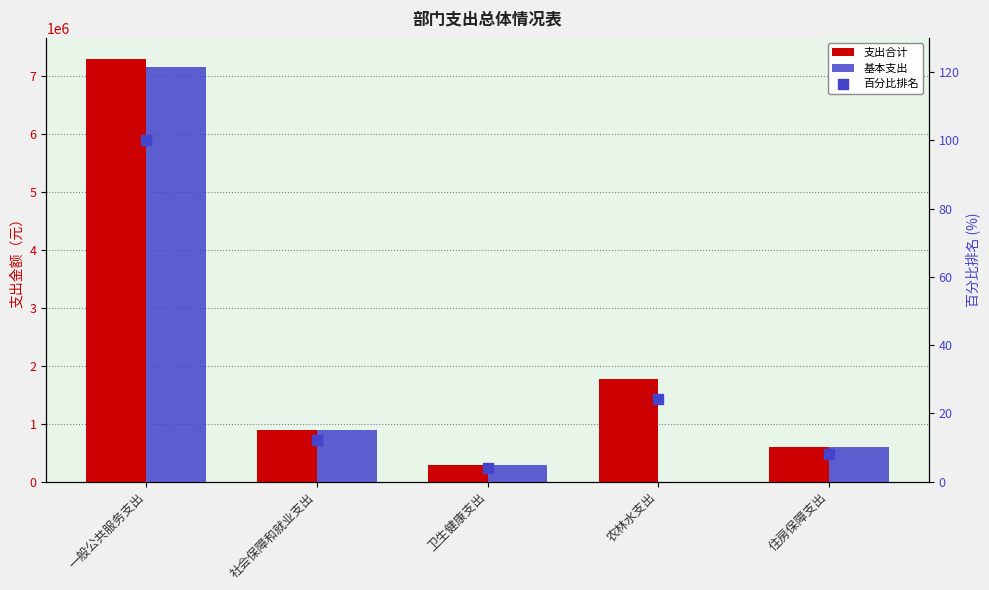

Which series has the largest Y range (max minus min)?

基本支出